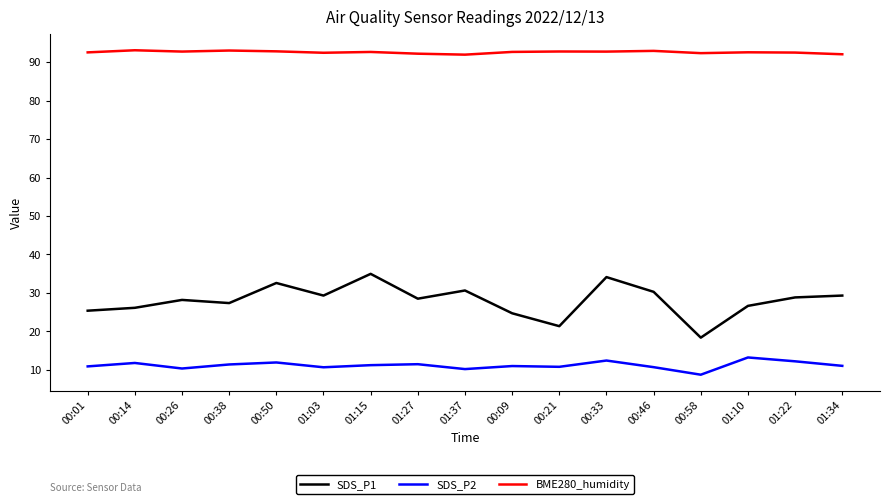

How many categories are shown in the chart?

17